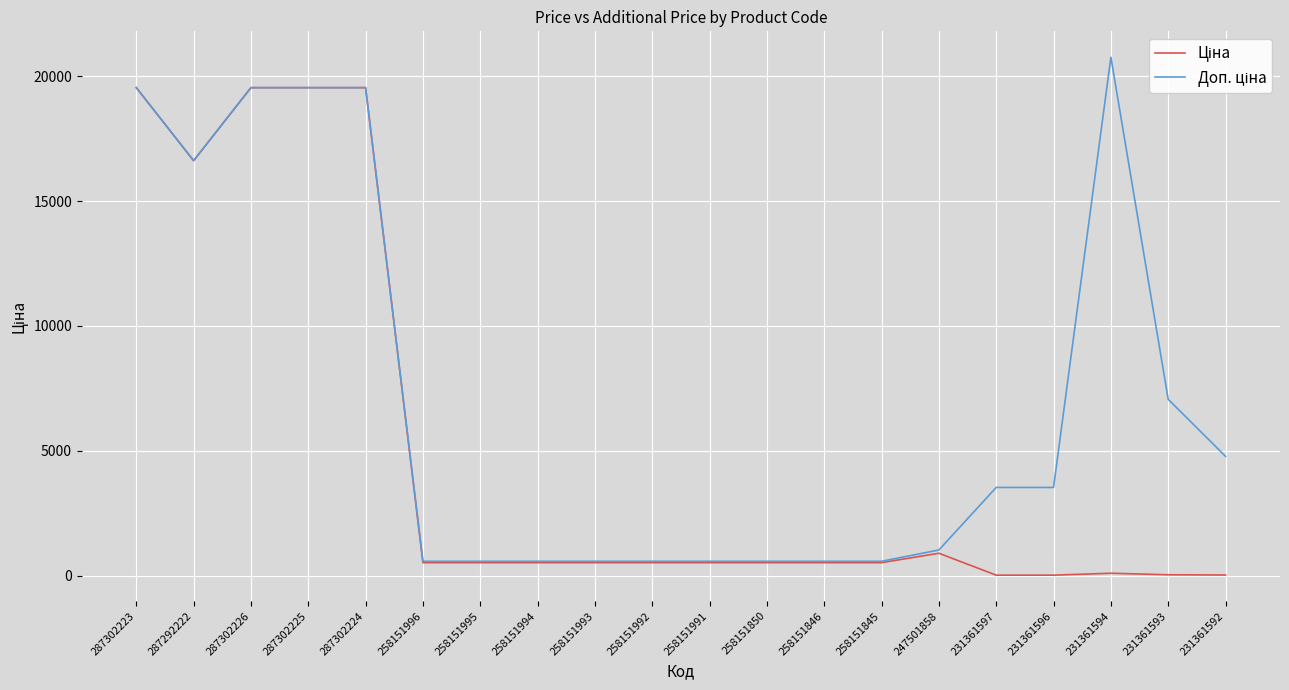

What is the maximum value shown in the chart?

20760.8